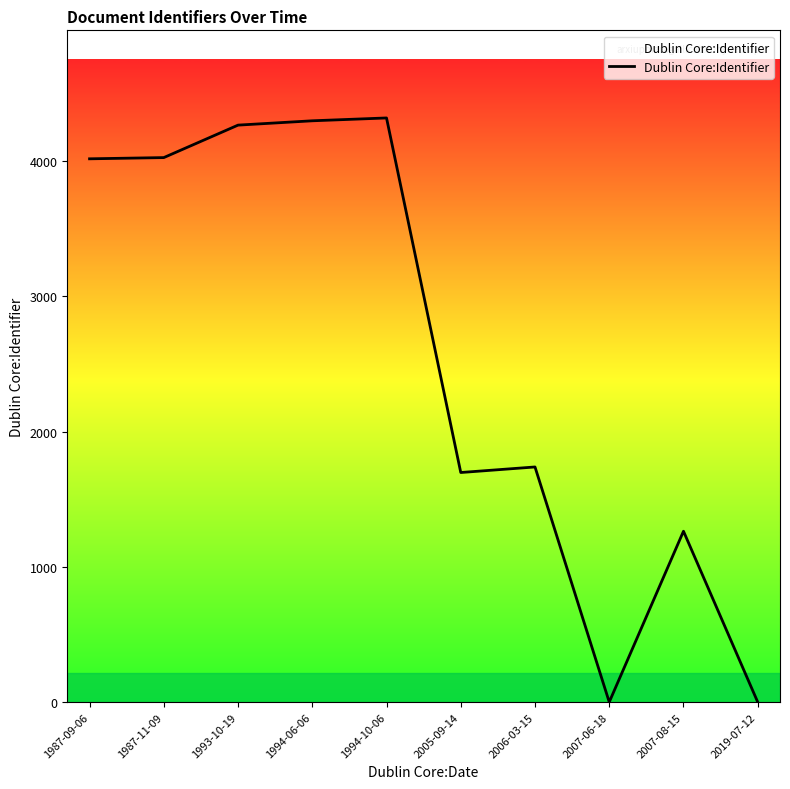

What is the average value?

2562